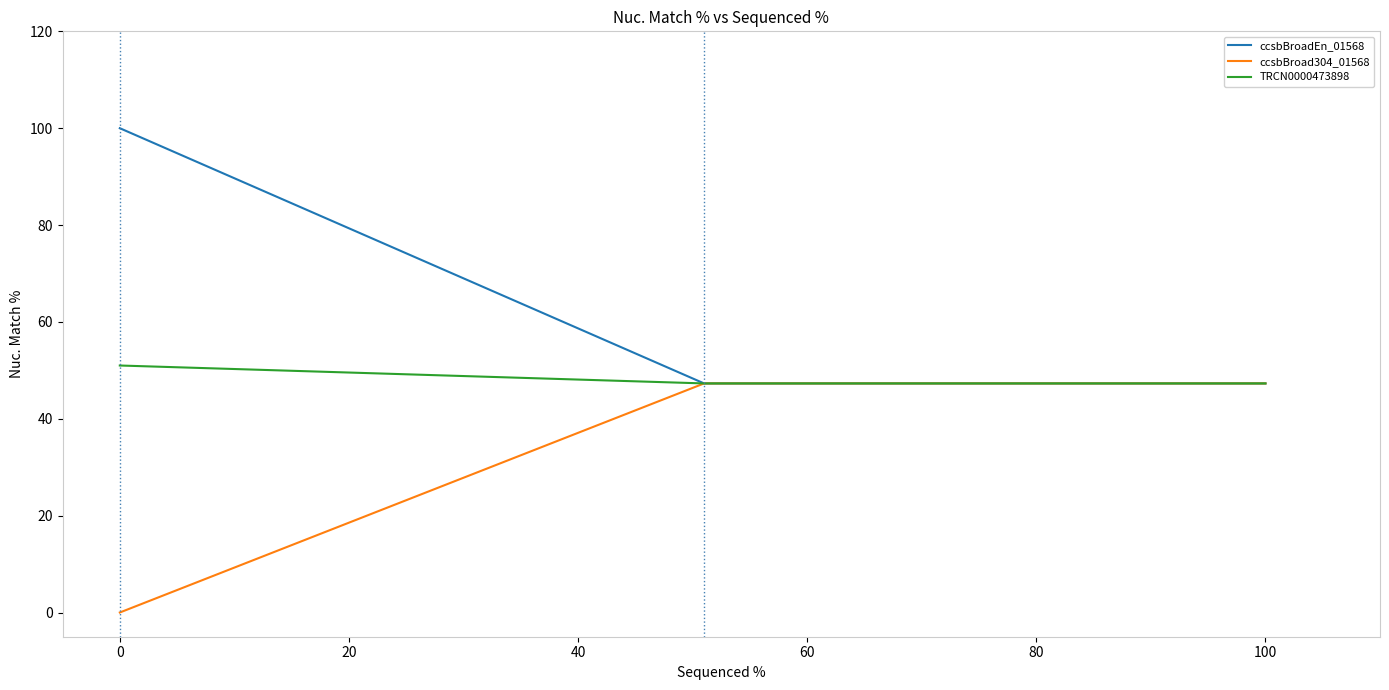

Rank the series by their average value, from lowest to highest.

ccsbBroad304_01568, TRCN0000473898, ccsbBroadEn_01568